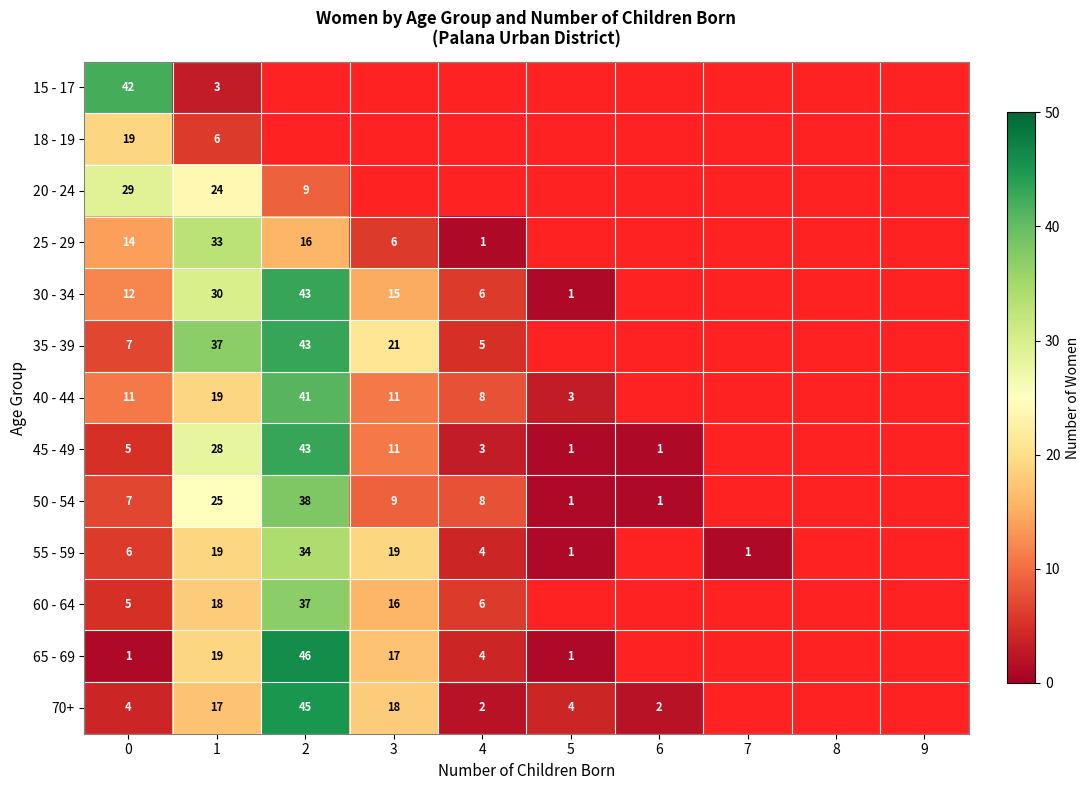

True or false: 25 - 29 has a value of 3.1 at 3.

False